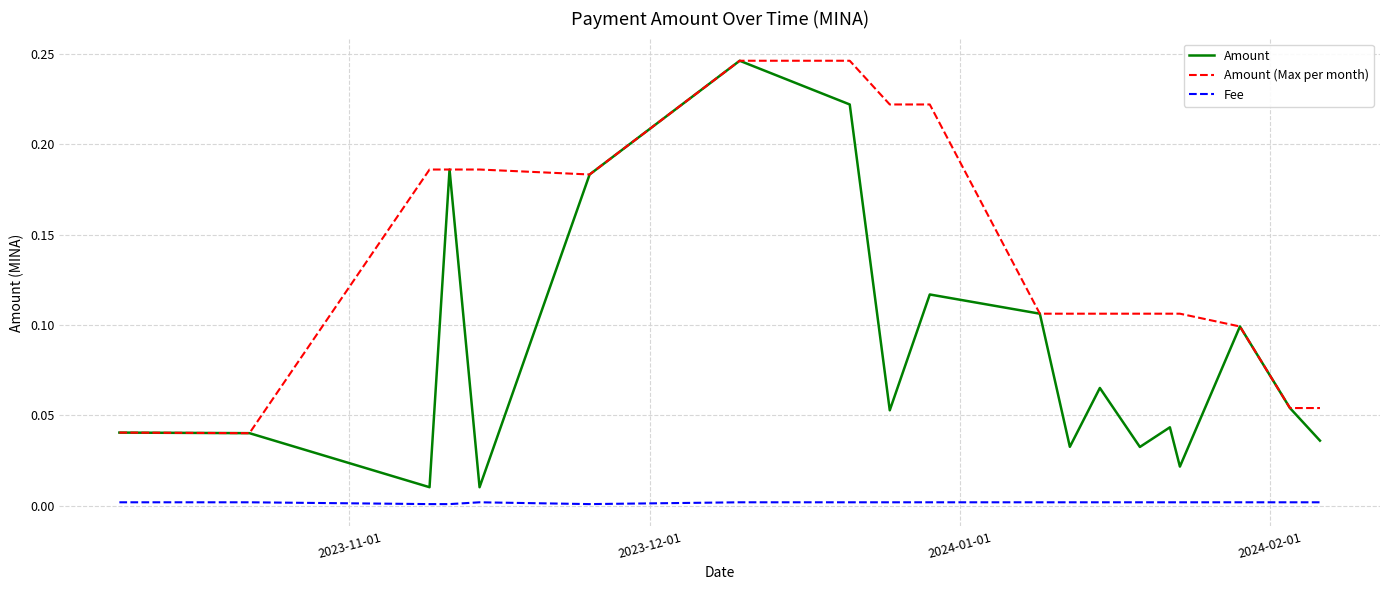

Rank the series by their average value, from highest to lowest.

Amount (Max per month), Amount, Fee